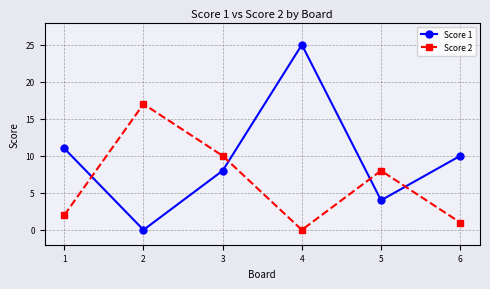

How many data points in Score 1 are less than 10?

3